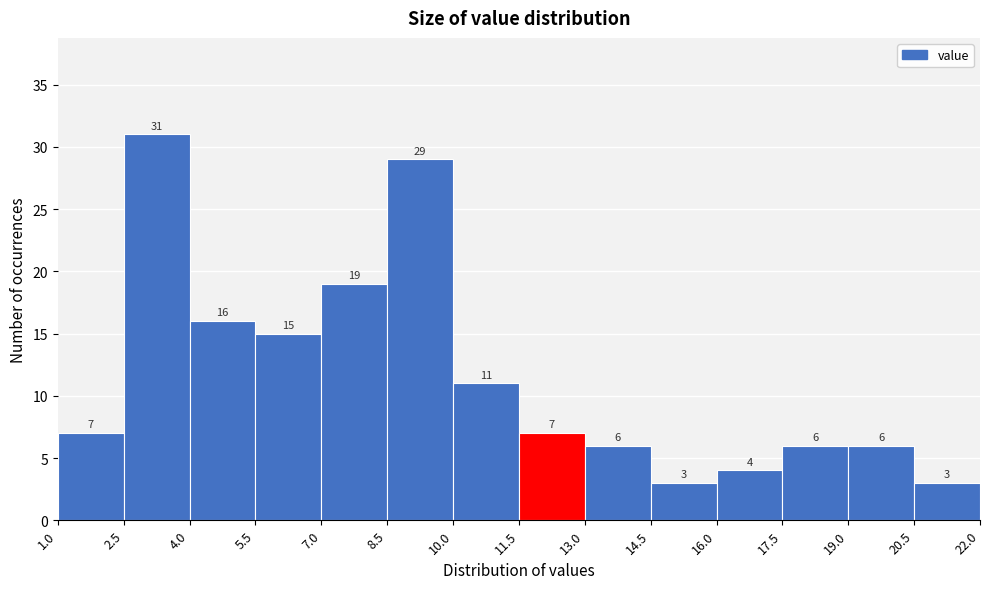

Reading left to right, transcribe this chart: for each bar, give the range it covers on the x-axis and its height.

1.0 to 2.5: 7
2.5 to 4.0: 31
4.0 to 5.5: 16
5.5 to 7.0: 15
7.0 to 8.5: 19
8.5 to 10.0: 29
10.0 to 11.5: 11
11.5 to 13.0: 7
13.0 to 14.5: 6
14.5 to 16.0: 3
16.0 to 17.5: 4
17.5 to 19.0: 6
19.0 to 20.5: 6
20.5 to 22.0: 3